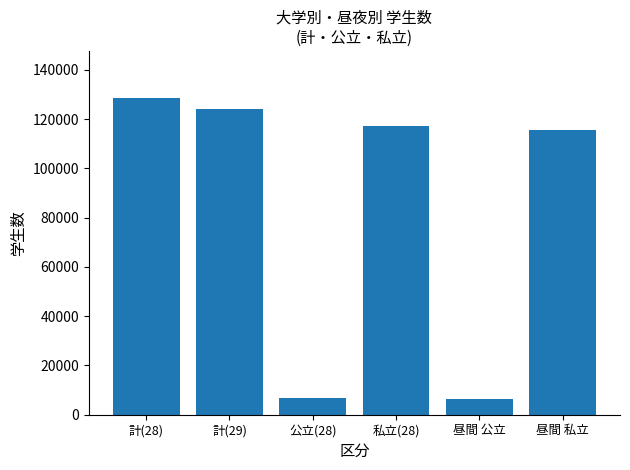

Where is the data nearest to the value 67387?

昼間 私立